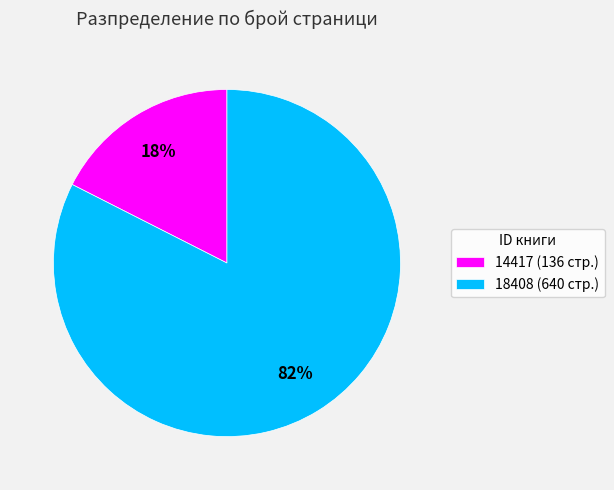

Count the number of slices in the pie.

2